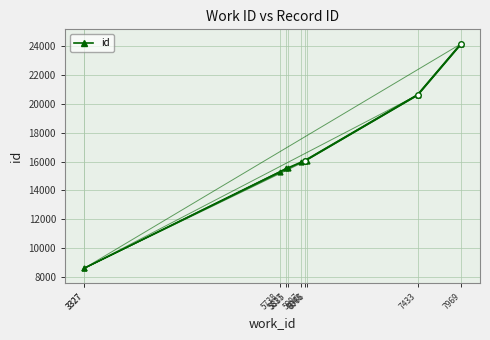

What is the sum of the values at 3327 and 5738?

23889